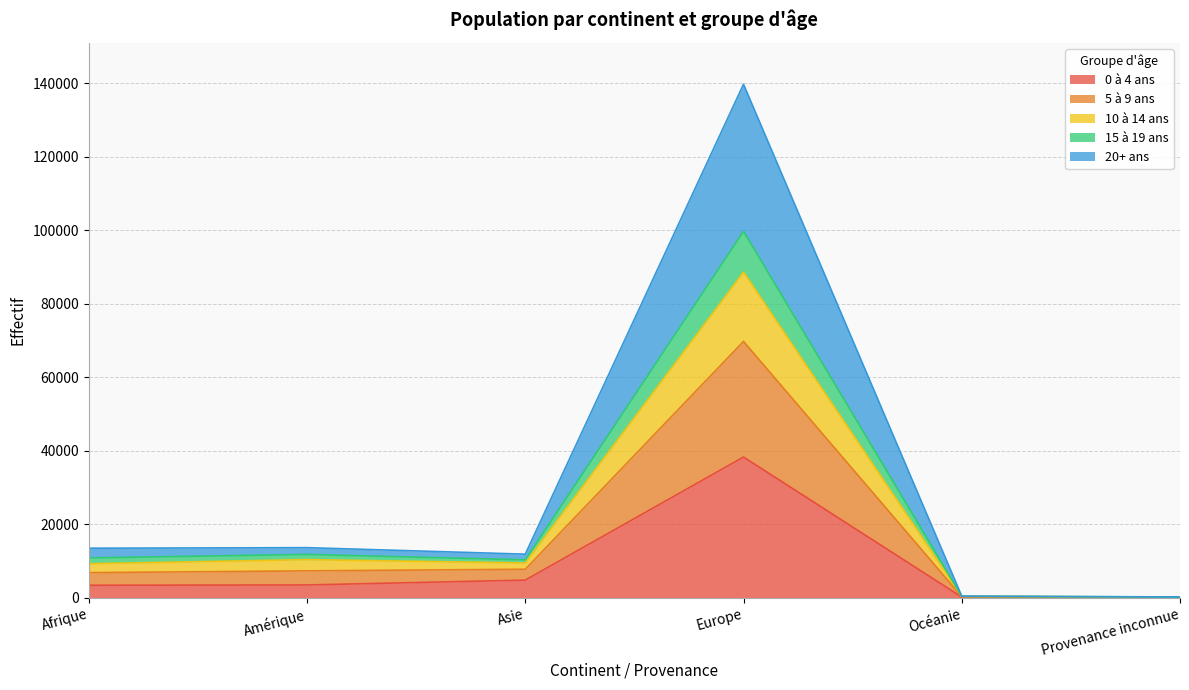

What is the difference between the highest and lowest values at Amérique?

10153